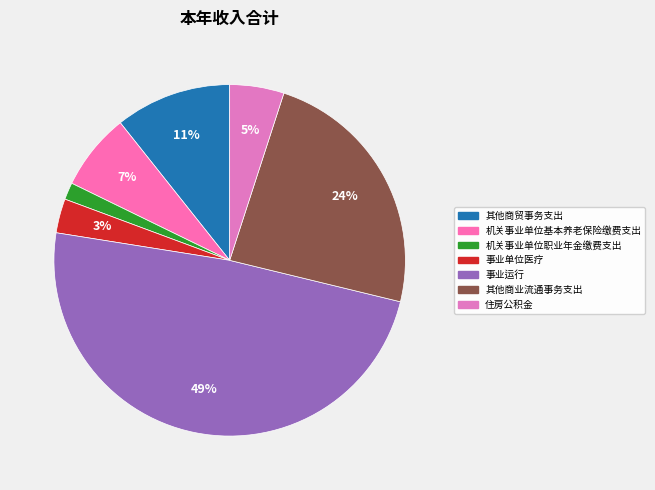

What is the smallest slice in the pie chart?

机关事业单位职业年金缴费支出